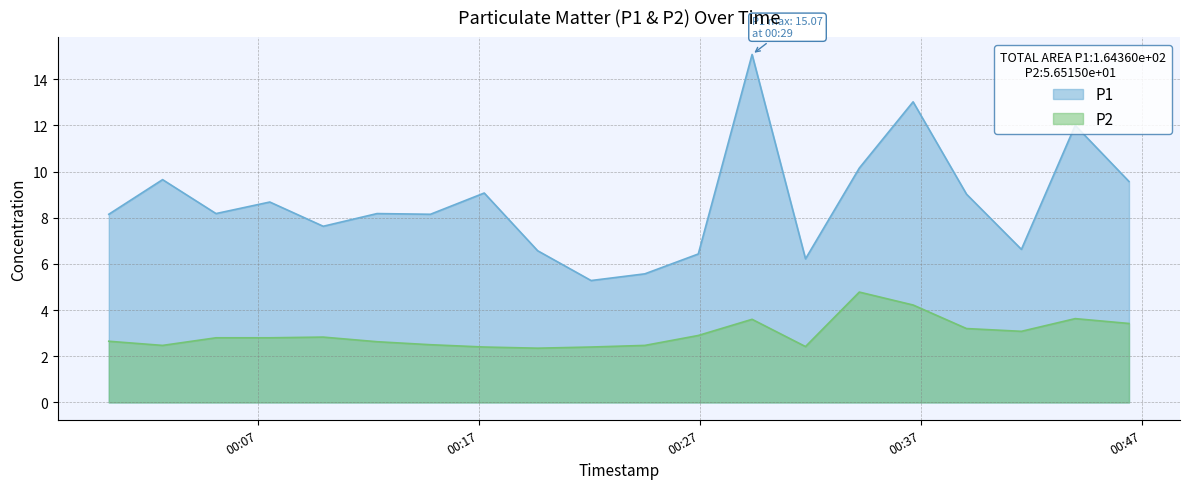

Reading right to left, extract all data points from this chart.

P1: 2023-05-10T00:46:25=9.6	2023-05-10T00:43:59=12.0	2023-05-10T00:41:33=6.6	2023-05-10T00:39:04=9.0	2023-05-10T00:36:39=13.0	2023-05-10T00:34:13=10.2	2023-05-10T00:31:47=6.2	2023-05-10T00:29:22=15.1	2023-05-10T00:26:56=6.4	2023-05-10T00:24:31=5.6	2023-05-10T00:22:05=5.3	2023-05-10T00:19:40=6.6	2023-05-10T00:17:15=9.1	2023-05-10T00:14:49=8.2	2023-05-10T00:12:24=8.2	2023-05-10T00:09:58=7.6	2023-05-10T00:07:33=8.7	2023-05-10T00:05:07=8.2	2023-05-10T00:02:42=9.7	2023-05-10T00:00:16=8.2
P2: 2023-05-10T00:46:25=3.4	2023-05-10T00:43:59=3.6	2023-05-10T00:41:33=3.1	2023-05-10T00:39:04=3.2	2023-05-10T00:36:39=4.2	2023-05-10T00:34:13=4.8	2023-05-10T00:31:47=2.4	2023-05-10T00:29:22=3.6	2023-05-10T00:26:56=2.9	2023-05-10T00:24:31=2.5	2023-05-10T00:22:05=2.4	2023-05-10T00:19:40=2.4	2023-05-10T00:17:15=2.4	2023-05-10T00:14:49=2.5	2023-05-10T00:12:24=2.6	2023-05-10T00:09:58=2.8	2023-05-10T00:07:33=2.8	2023-05-10T00:05:07=2.8	2023-05-10T00:02:42=2.5	2023-05-10T00:00:16=2.6